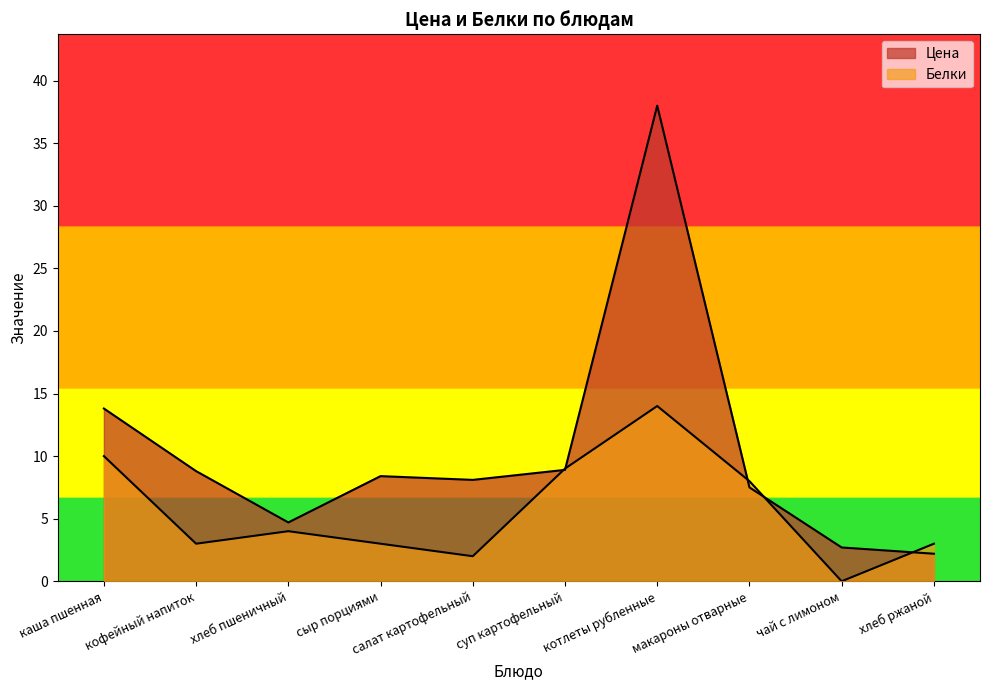

Does the chart display data point markers on the line(s)?

No